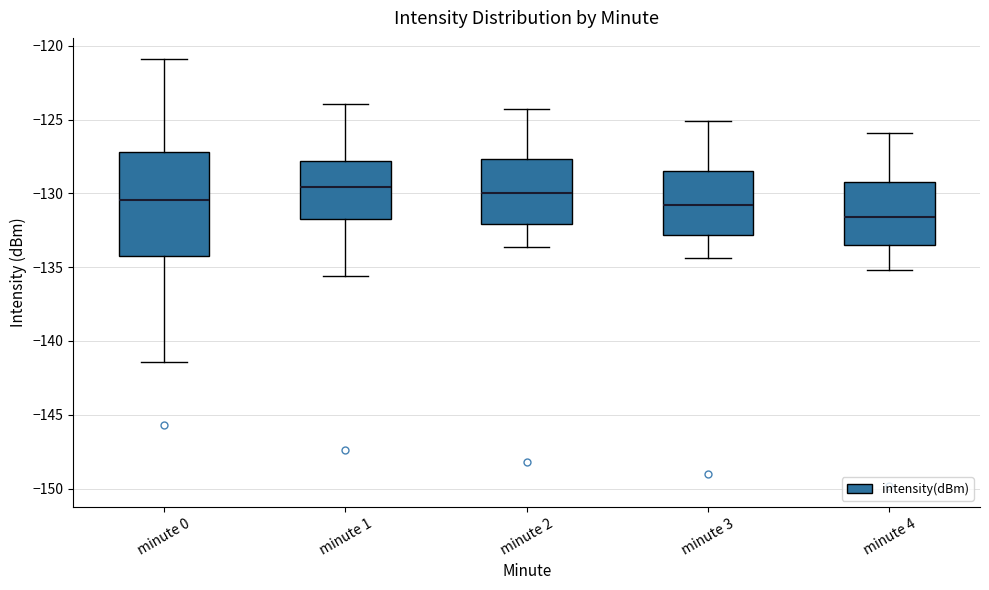

Comparing the boxes themselves (not the whiskers), which one is the tallest?

minute 0